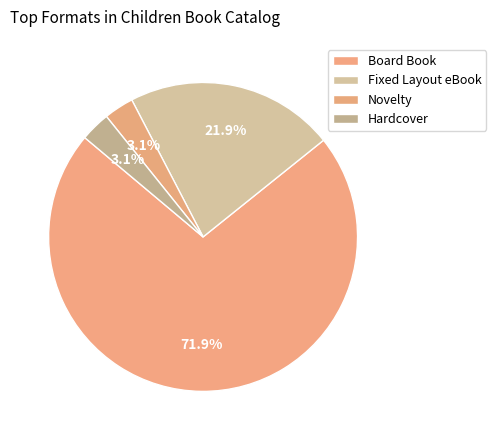

What is the change in value from Fixed Layout eBook to Hardcover?

-6